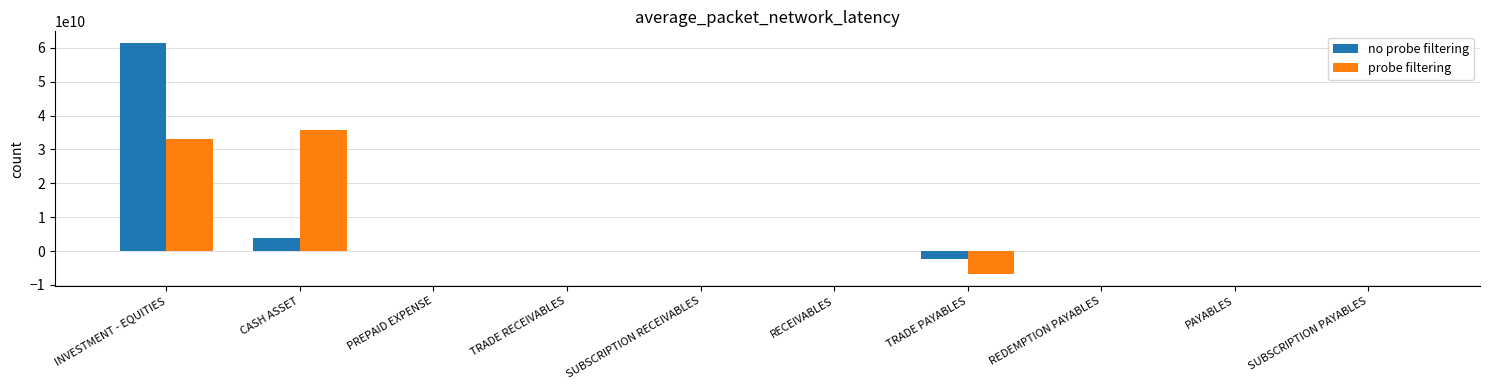

Where does the no probe filtering series first go above 0?

INVESTMENT - EQUITIES